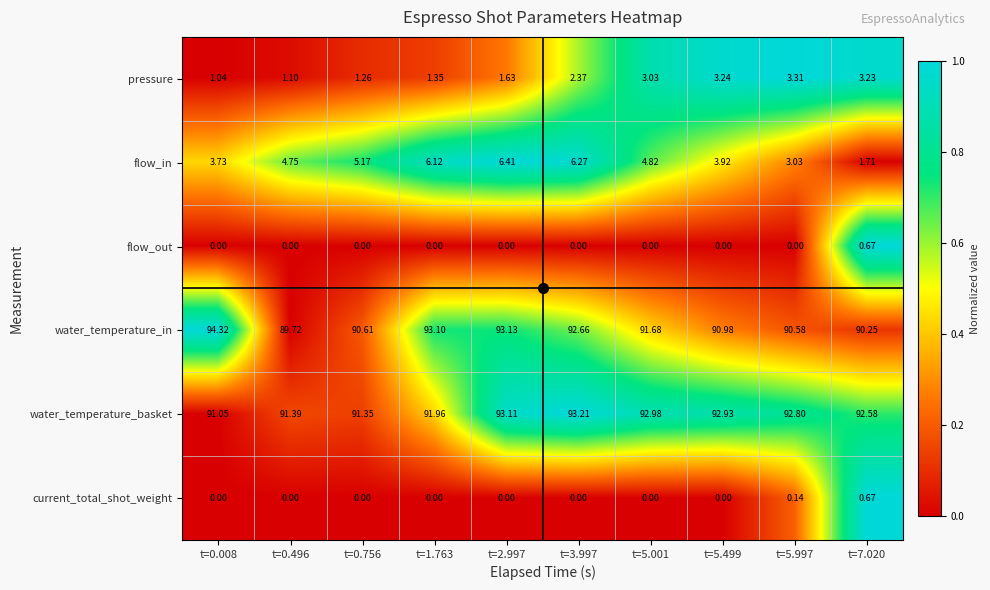

Which series has the widest spread of values?

flow_in